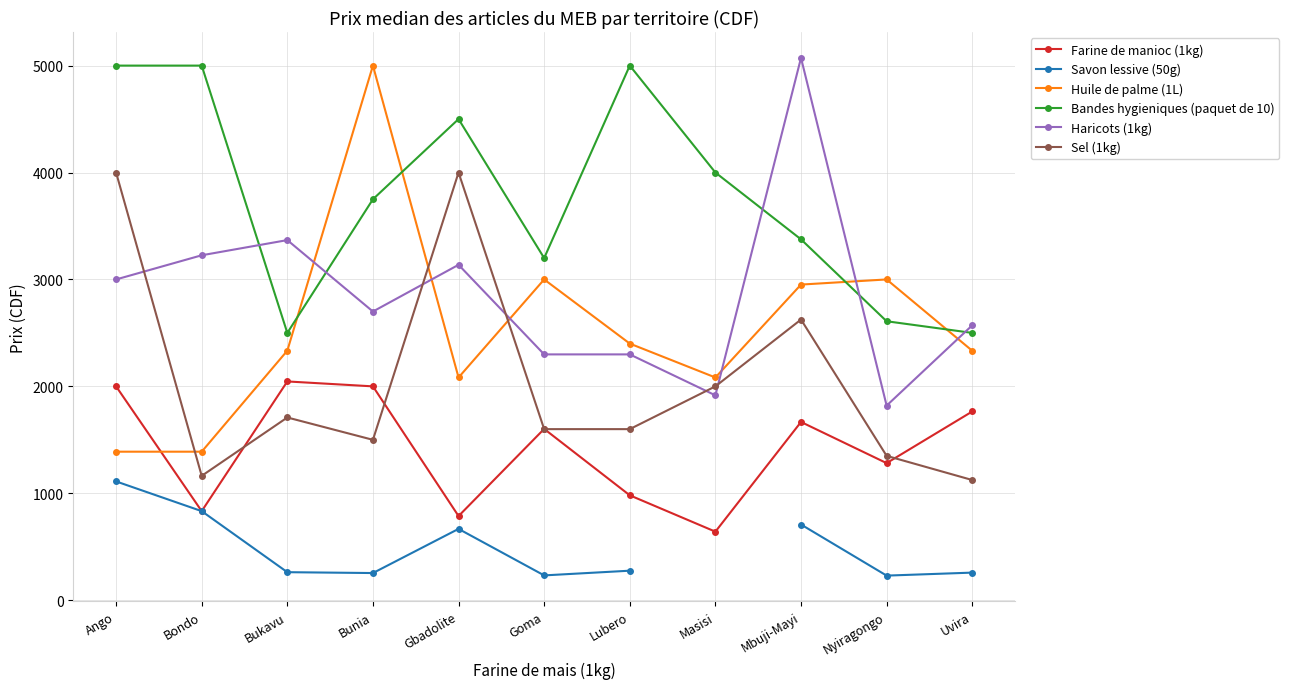

What is the difference between the maximum and minimum values in the Savon lessive (50g) series?

881.0